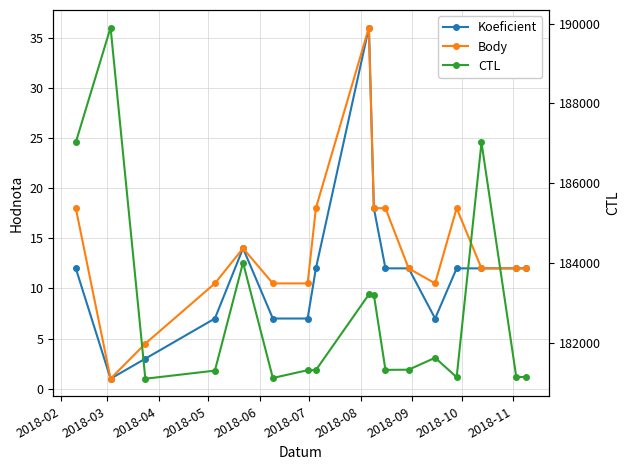

Reading left to right, list all the values displayed in this chart.

Koeficient: 12.0	1.0	3.0	7.0	14.0	7.0	7.0	12.0	36.0	18.0	12.0	12.0	7.0	12.0	12.0	12.0	12.0
Body: 18.0	1.0	4.5	10.5	14.0	10.5	10.5	18.0	36.0	18.0	18.0	12.0	10.5	18.0	12.0	12.0	12.0
CTL: 187025.0	189901.0	181101.0	181304.0	184011.0	181119.0	181315.0	181317.0	183213.0	183206.0	181323.0	181327.0	181626.0	181139.0	187021.0	181145.0	181144.0